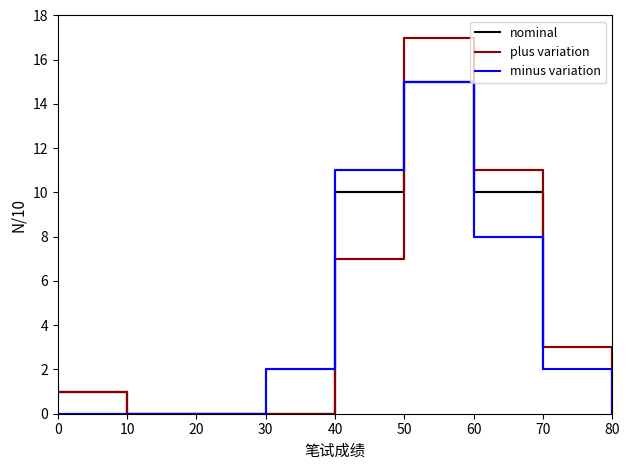

What value does the minus variation series have at 60, to the nearest 5?

10